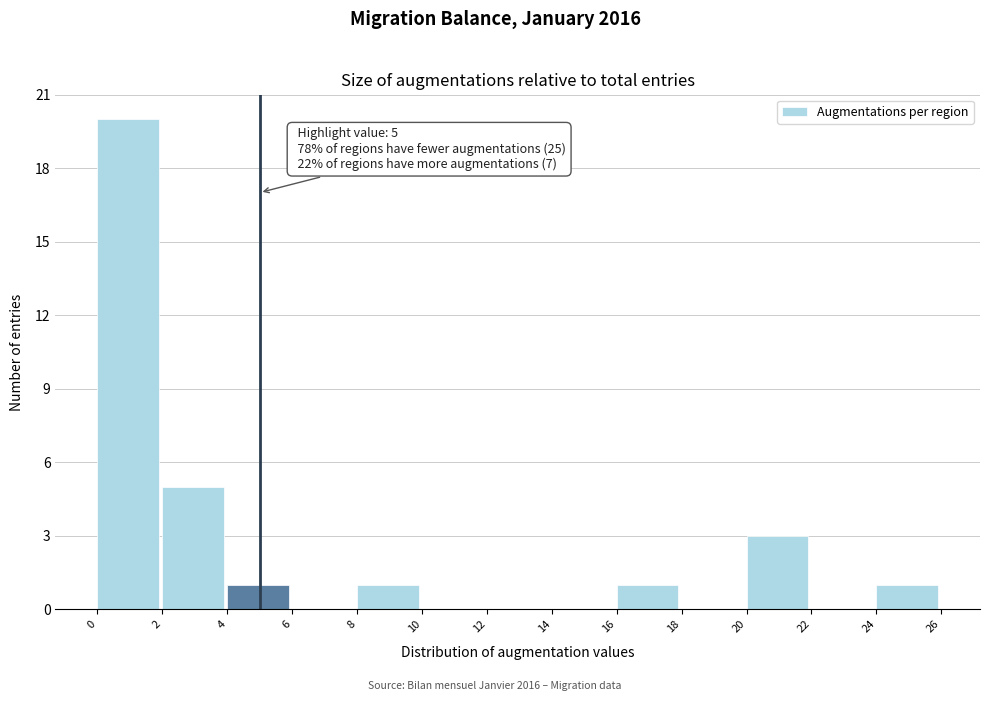

Which range on the x-axis has the tallest bar?

0 to 2